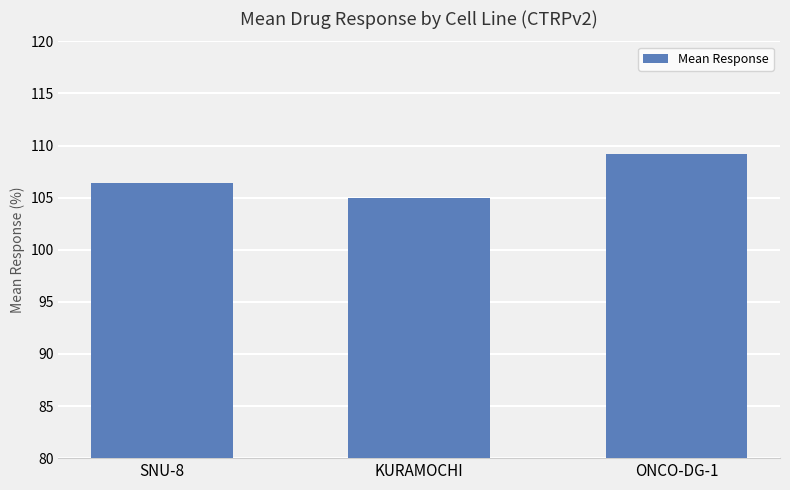

Is it true that the value at SNU-8 is 34.6?

False